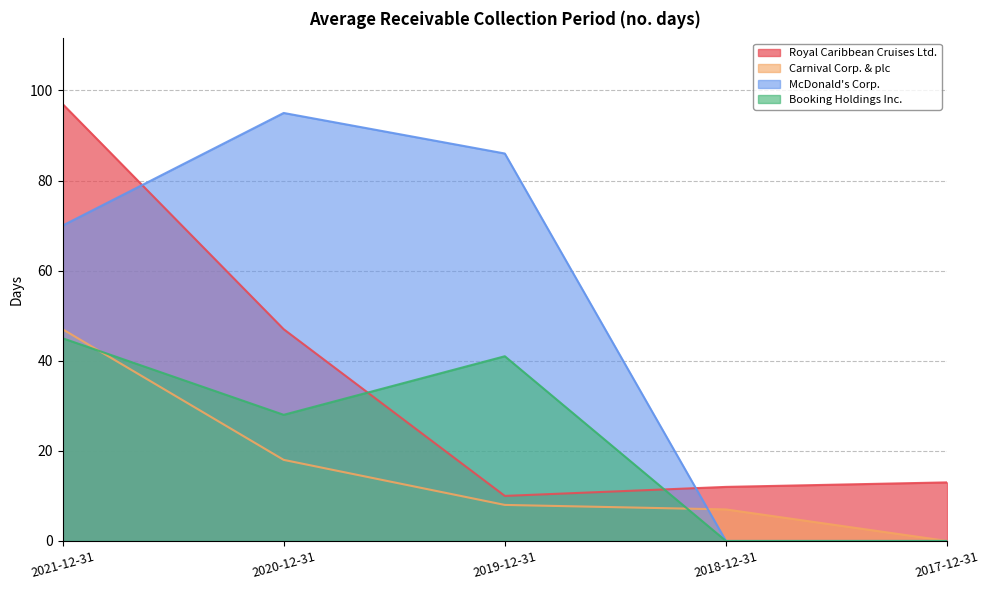

Rank the series by their maximum value, from lowest to highest.

Booking Holdings Inc., Carnival Corp. & plc, McDonald's Corp., Royal Caribbean Cruises Ltd.